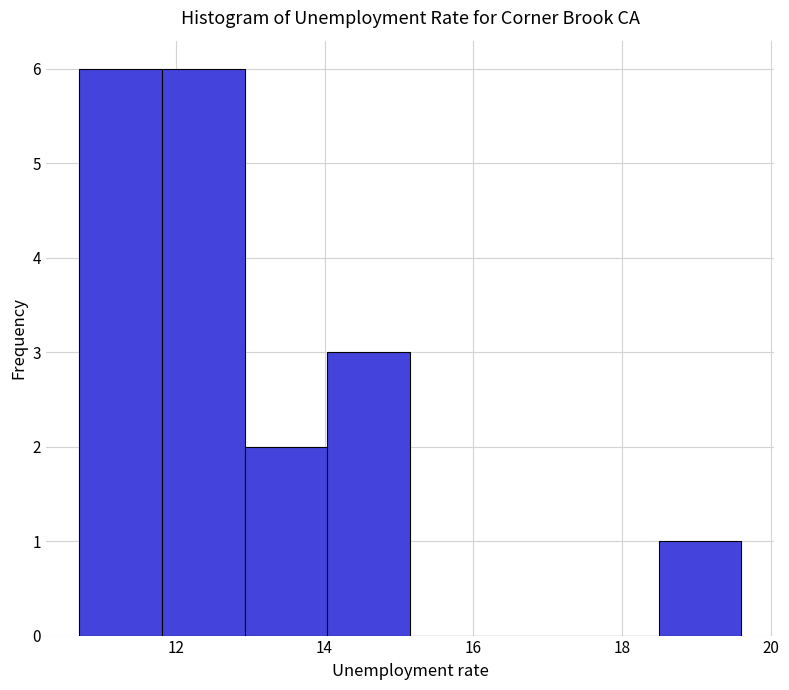

Reading left to right, list every bar in this chart as the range it spans on the x-axis followed by its height. Neither the bar edges nor the heights are printed on the chart, so give them approximately, as read against the axes.

10.8 to 11.8: 6
11.8 to 13.0: 6
13.0 to 14.0: 2
14.0 to 15.2: 3
15.2 to 16.2: 0
16.2 to 17.4: 0
17.4 to 18.4: 0
18.4 to 19.6: 1